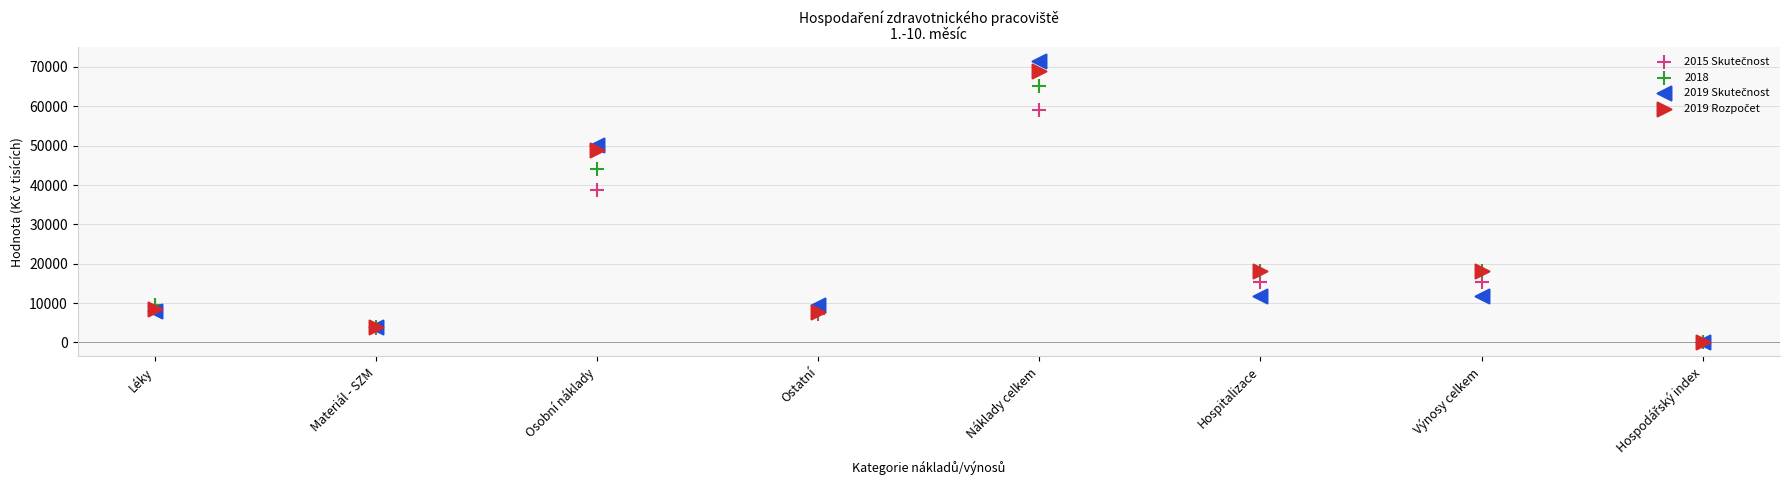

Across all series, what Y value is closest to 35718?

38840.0